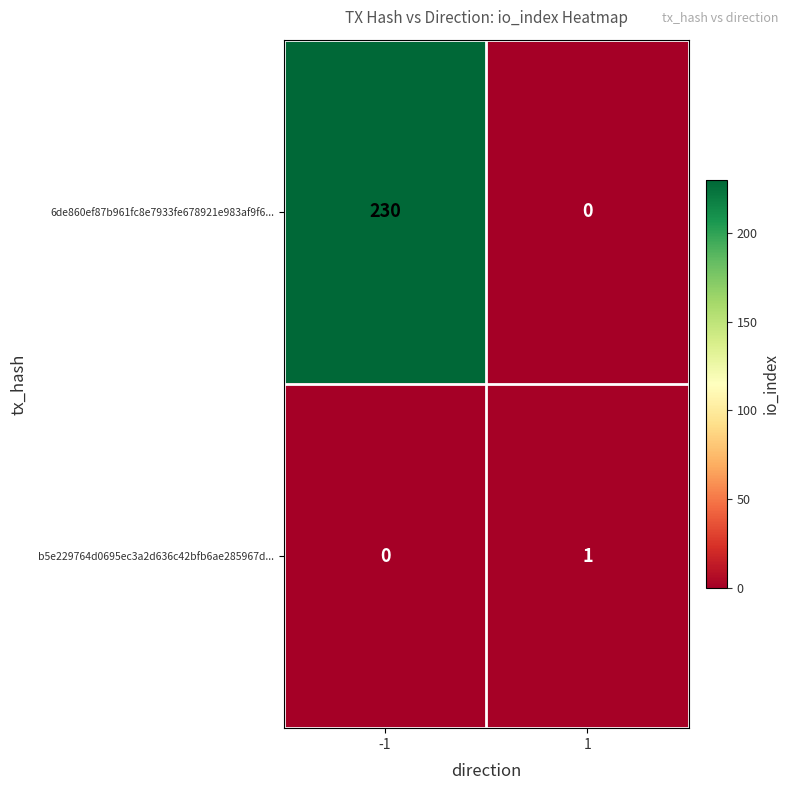

What is the sum of all 6de860ef87b961fc8e7933fe678921e983af9f6... values?

230